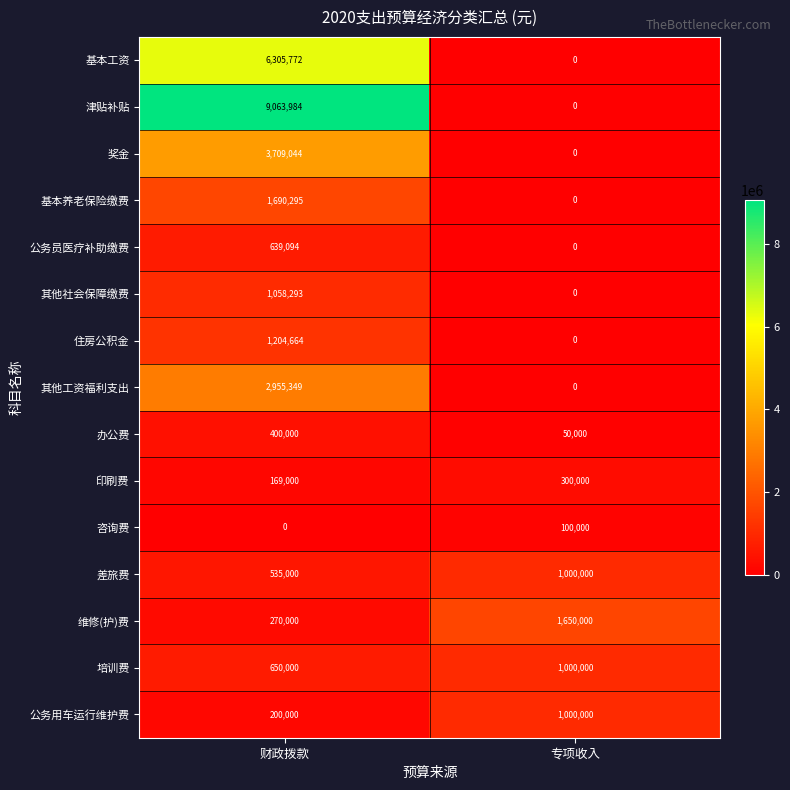

What is the difference between the maximum and minimum values in the 基本工资 series?

6305772